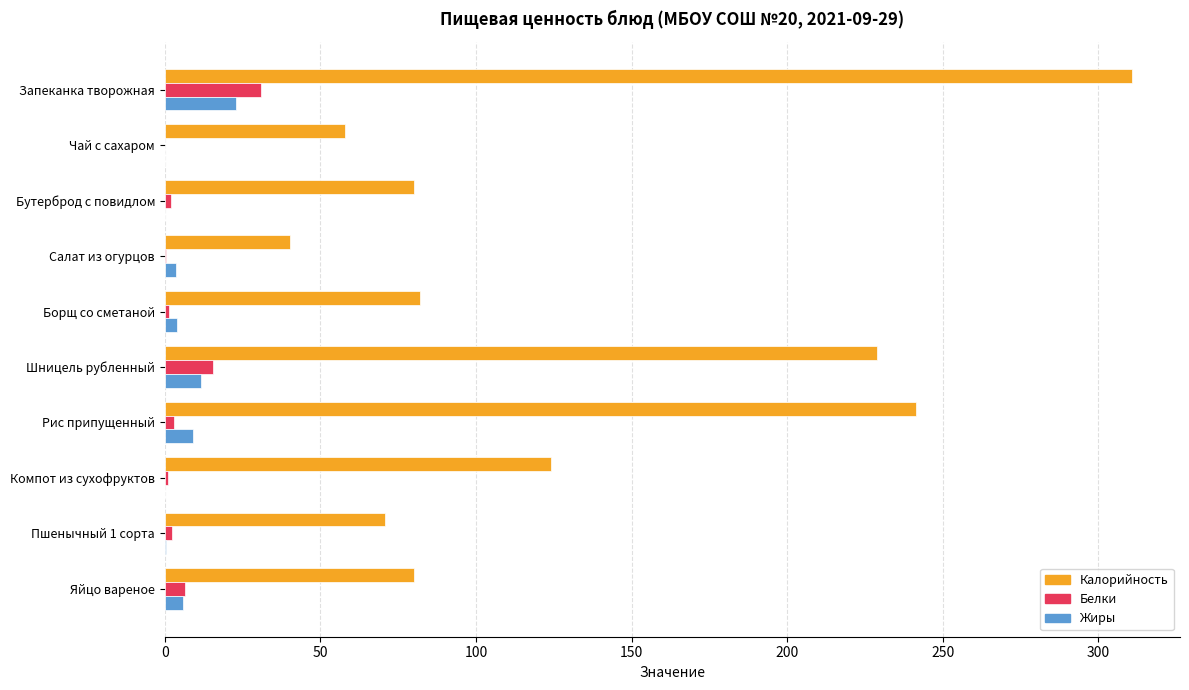

The value of Калорийность at Компот из сухофруктов is 60.1. True or false?

False